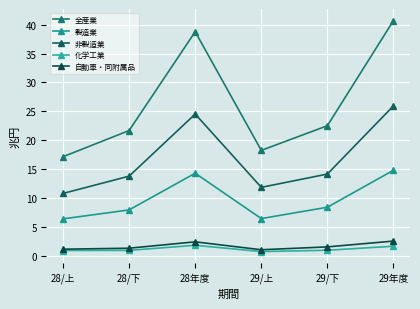

Is this an area chart (filled region under the line)?

No